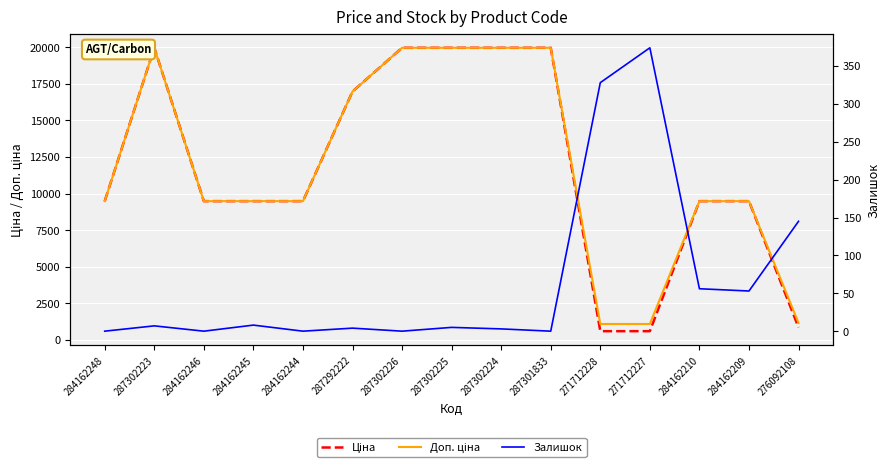

True or false: Залишок and Доп. ціна cross at least once.

False